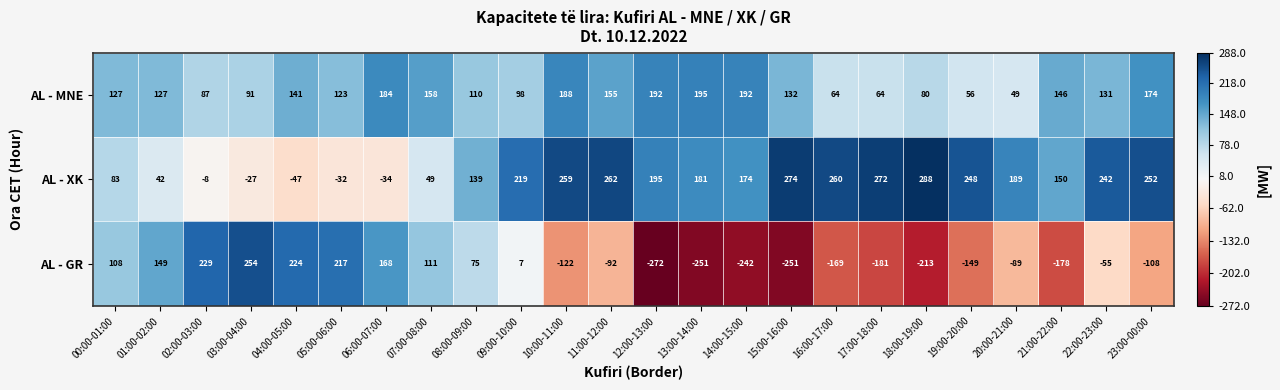

What is the difference between the AL - GR values at 01:00-02:00 and 17:00-18:00?

330